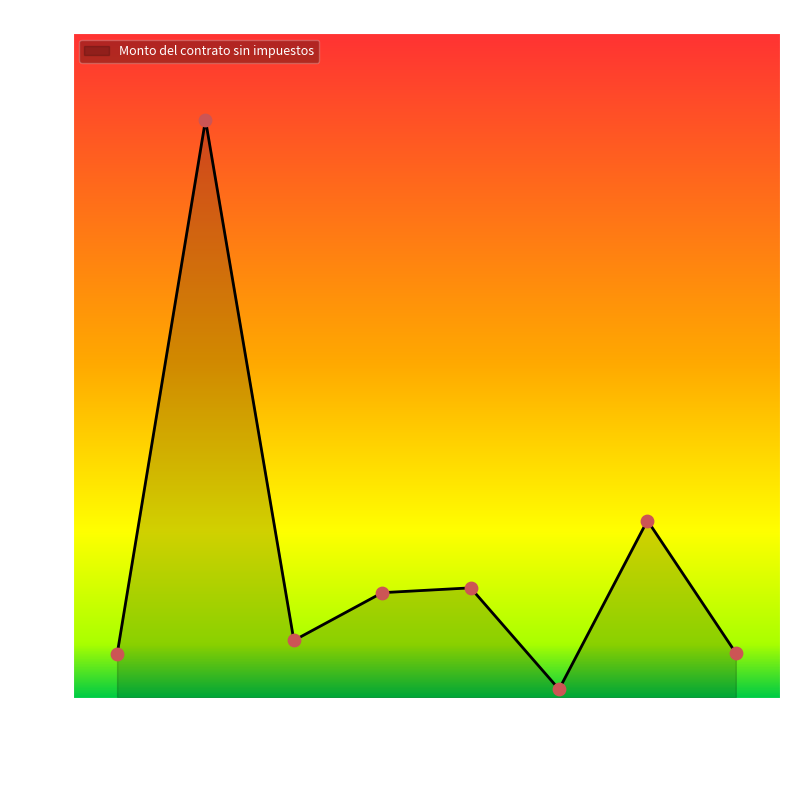

Between ADJ-001-19 and ADJ-002-19, which is larger?

ADJ-002-19